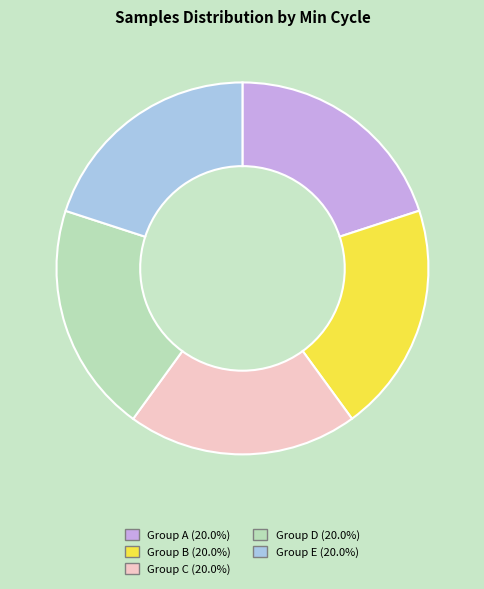

Approximately how many times larger is the value at Group C (20.0%) compared to Group B (20.0%)?

1.0